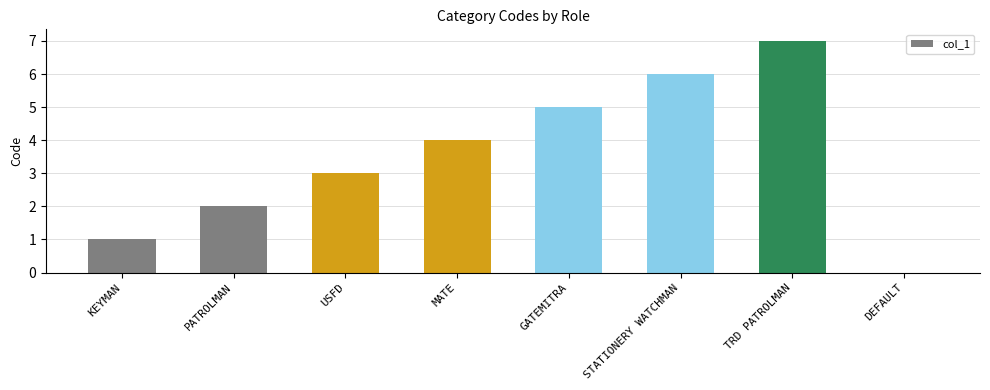

Between MATE and KEYMAN, which is larger?

MATE